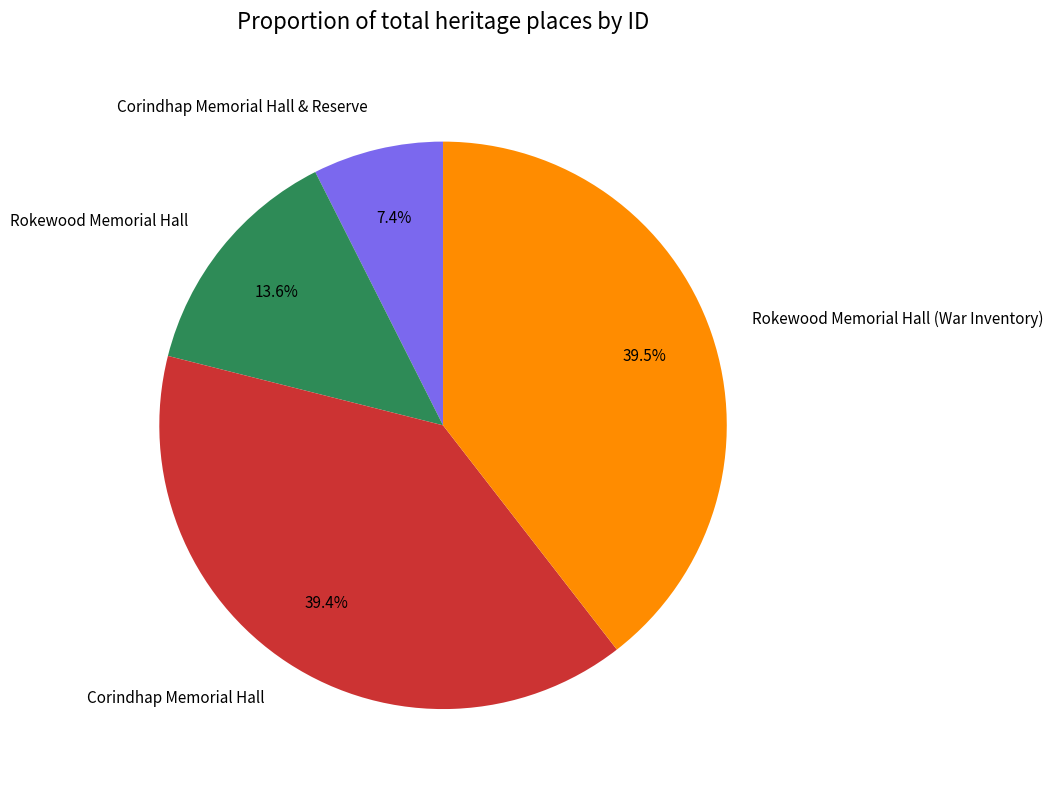

To the nearest percent, what portion does Corindhap Memorial Hall & Reserve represent?

7%